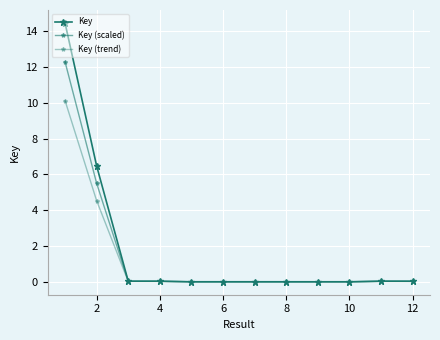

At which label does Key (trend) reach its minimum?

8